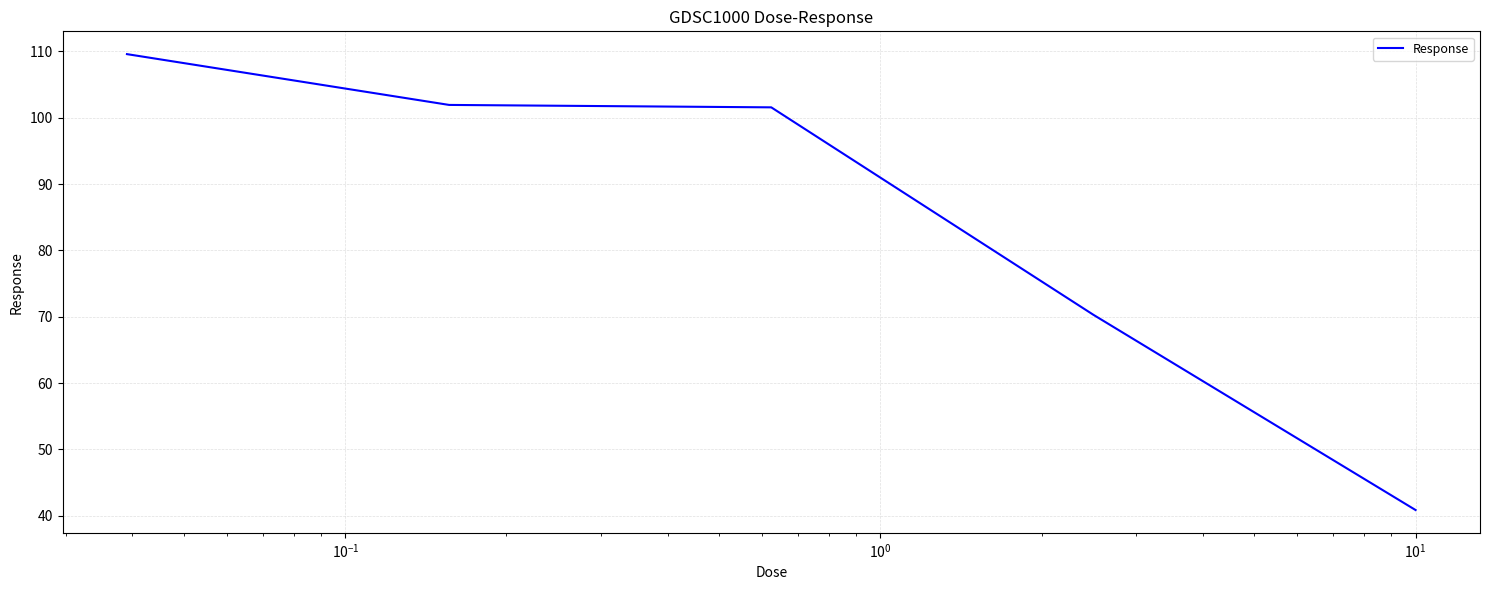

What is the greatest value displayed?

109.6